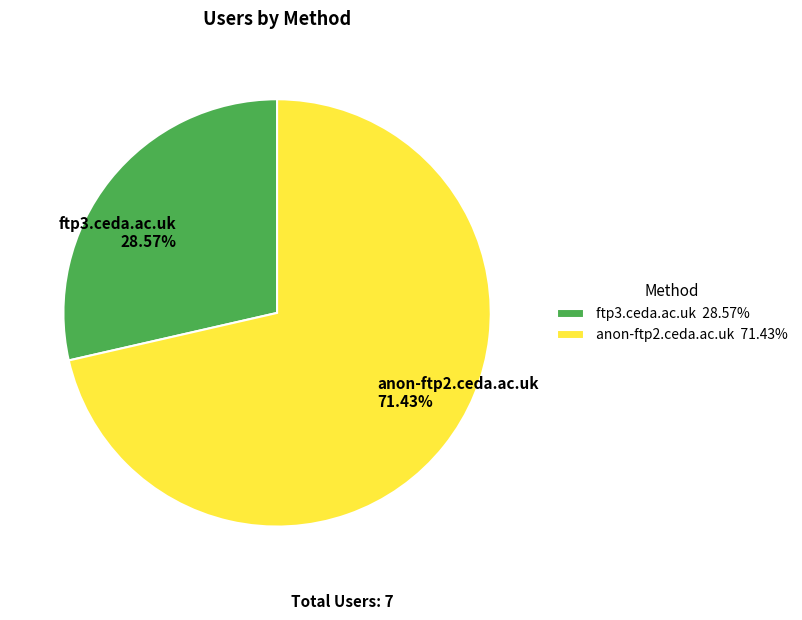

What is the ratio of the value at anon-ftp2.ceda.ac.uk to the value at ftp3.ceda.ac.uk?

2.5